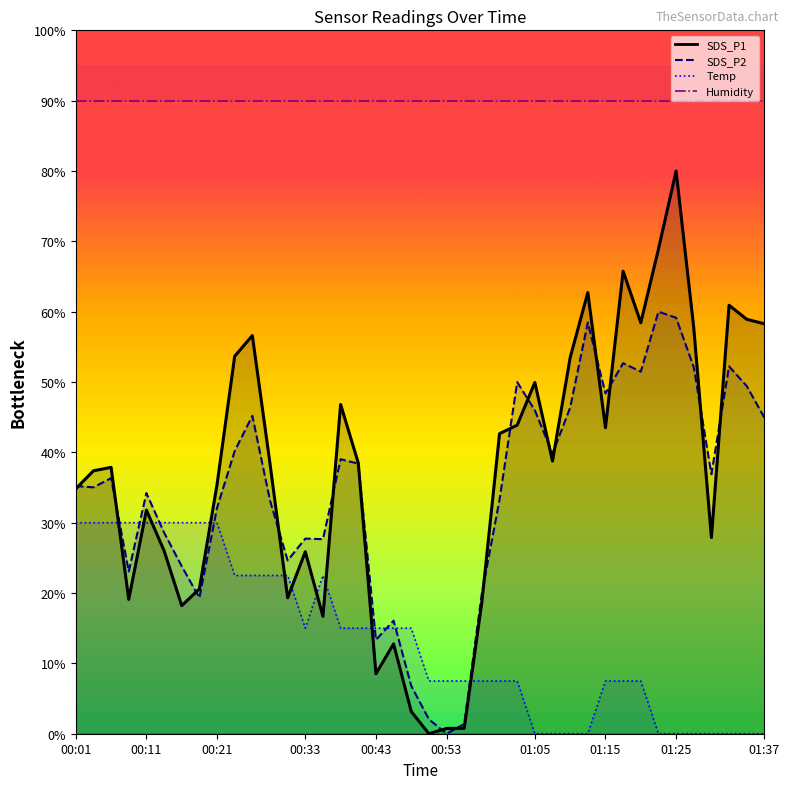

Which series has the widest spread of values?

SDS_P1_line